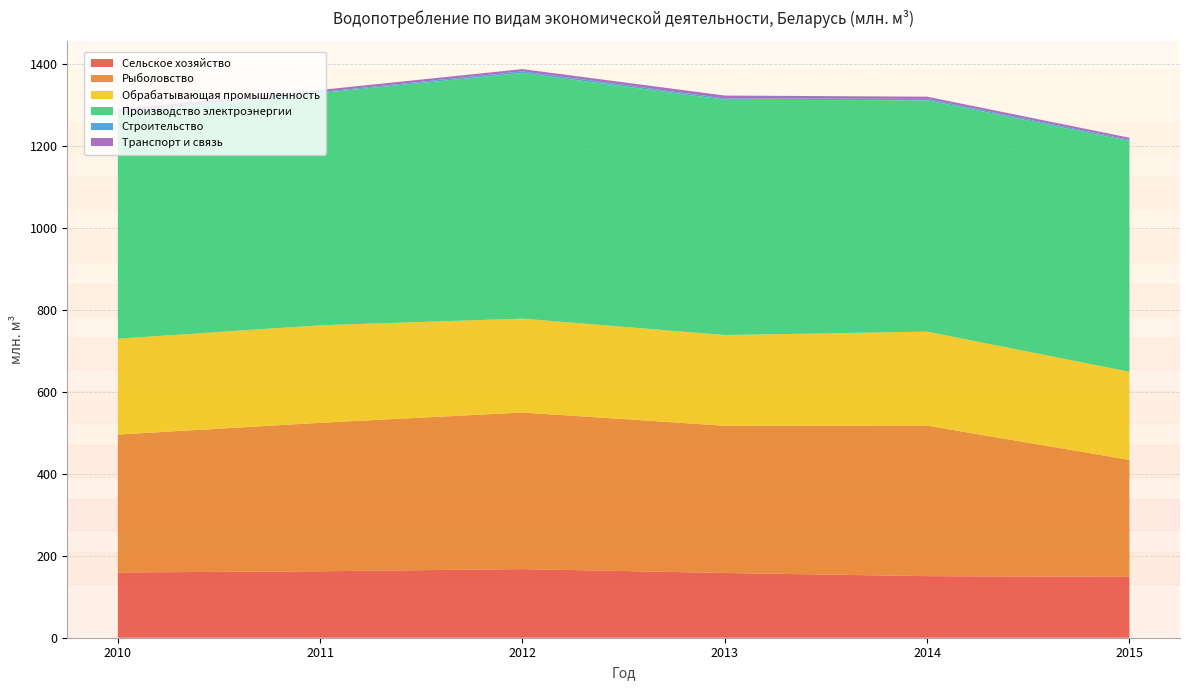

Reading right to left, transcribe all the data shown in this chart.

Сельское хозяйство: 148.6	150.4	158.1	167.6	162.3	159.3
Рыболовство: 285.5	367.7	359.6	382.4	362.6	336.8
Обрабатывающая промышленность: 215.3	229.4	221.5	229.2	238.1	234.1
Производство электроэнергии: 563.7	564.9	574.7	600.0	567.2	549.3
Строительство: 2.9	3.3	3.2	3.9	2.3	2.9
Транспорт и связь: 4.9	5.5	7.0	5.5	5.1	8.6